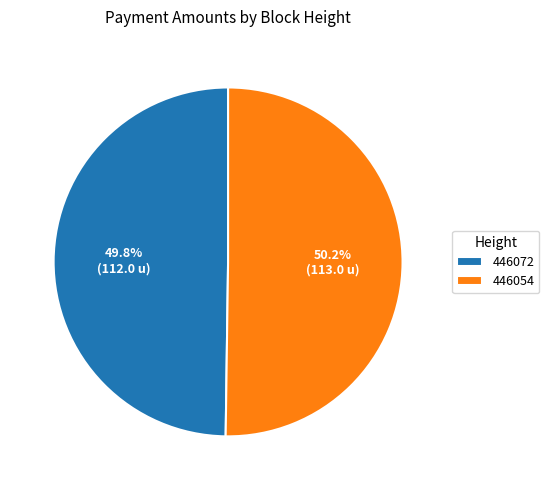

Is there a majority slice in this chart?

Yes